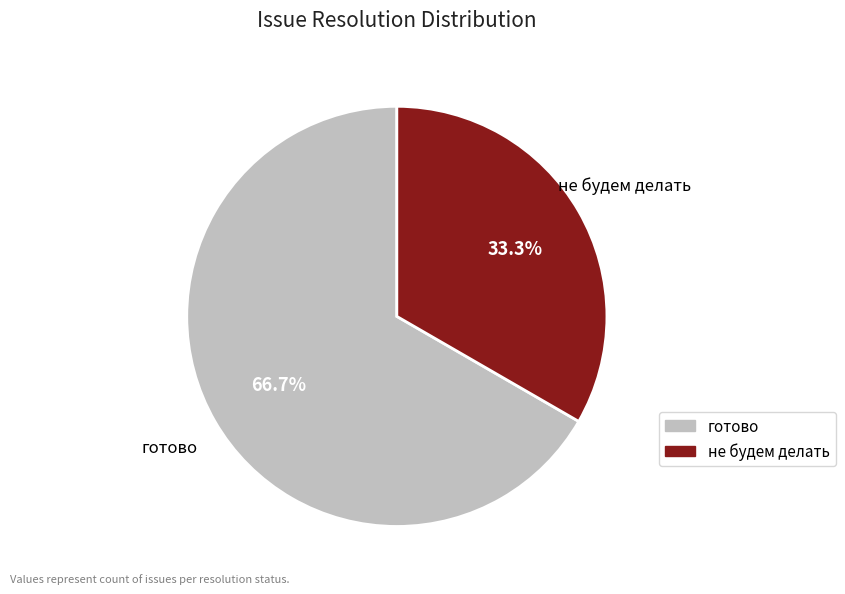

Which category has the smallest portion of the pie?

не будем делать